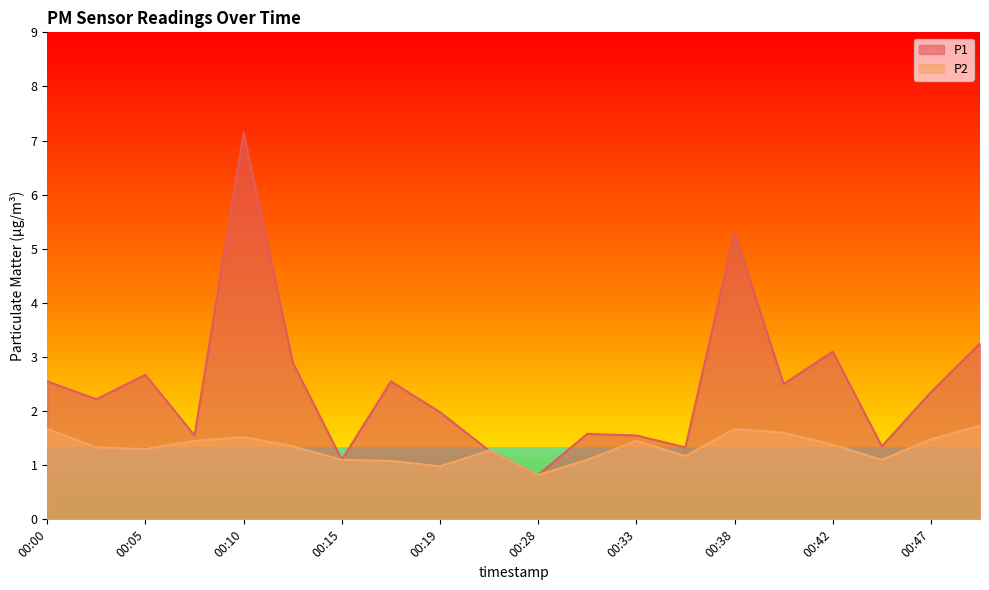

What is the difference between the second highest and minimum values in the P2 series?

0.8